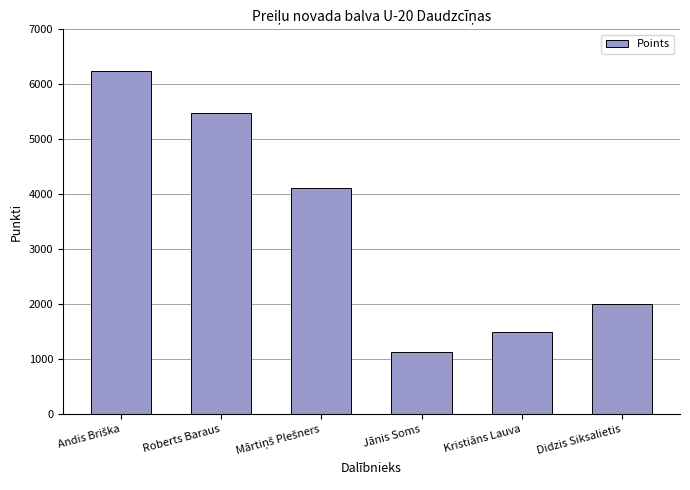

Are the bars grouped side by side (vs. stacked)?

No